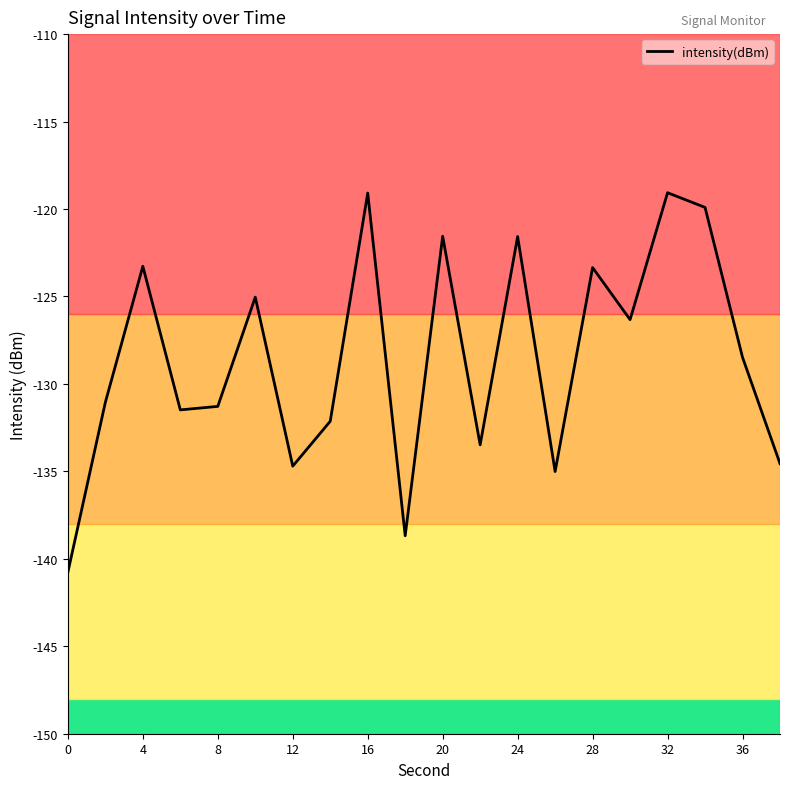

What is the greatest value displayed?

-119.1